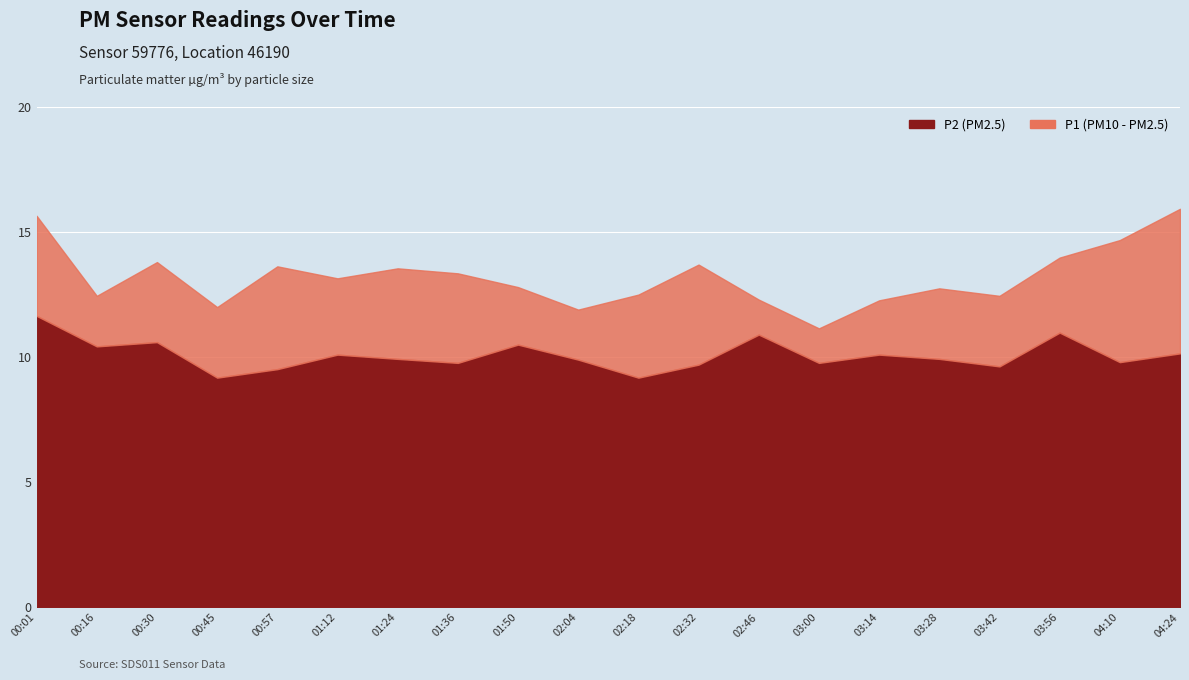

How many series are shown in this chart?

2